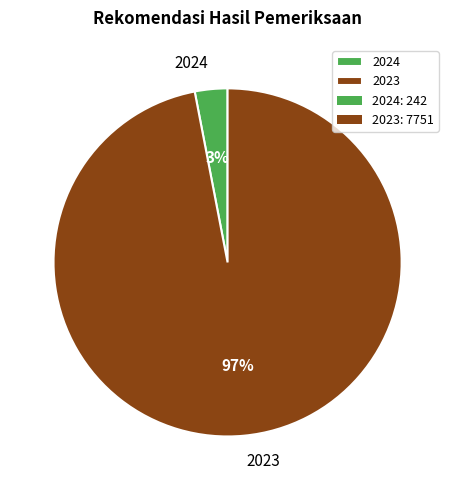

Count the number of slices in the pie.

2